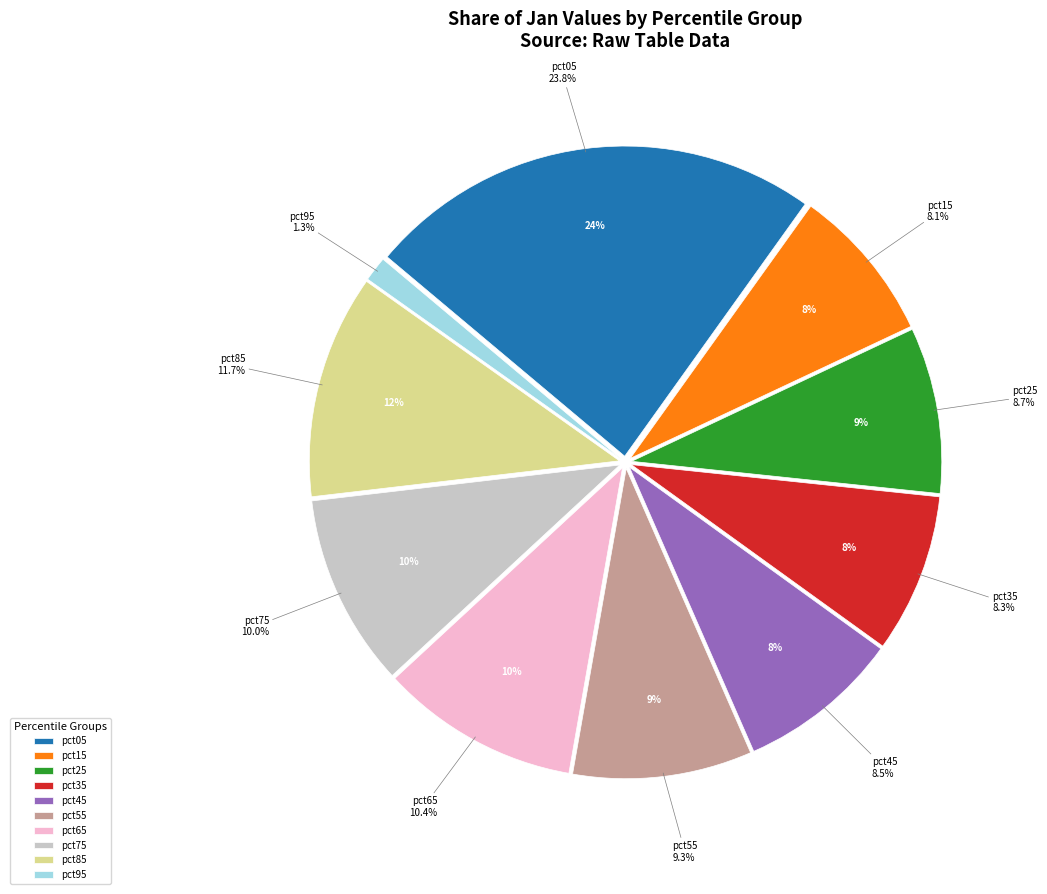

Rank the categories by value from highest to lowest.

pct05, pct85, pct65, pct75, pct55, pct25, pct45, pct35, pct15, pct95